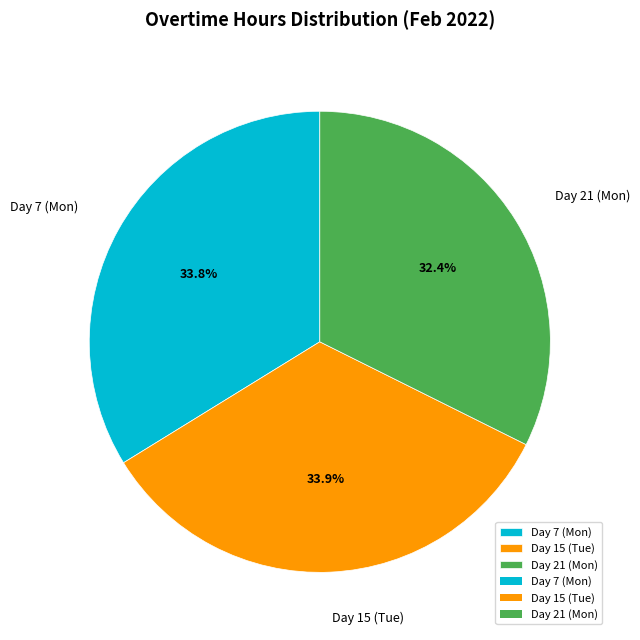

Does Day 7 (Mon) account for over 50% of the chart?

No